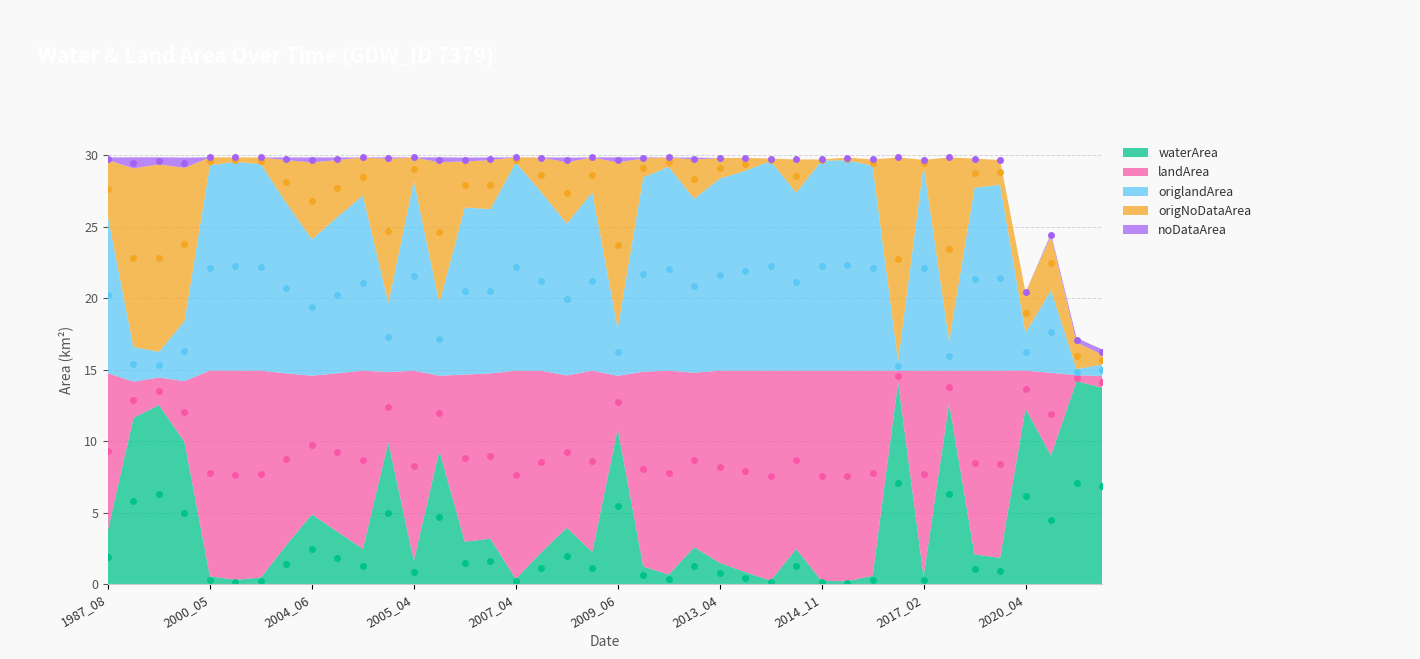

True or false: waterArea and landArea intersect in this chart.

False